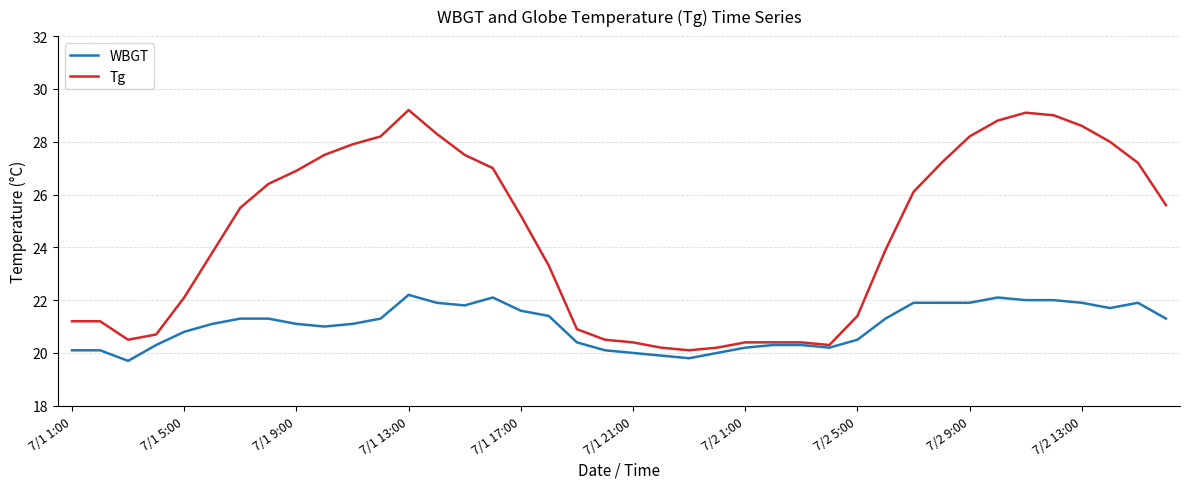

What is the minimum value shown in the chart?

19.7